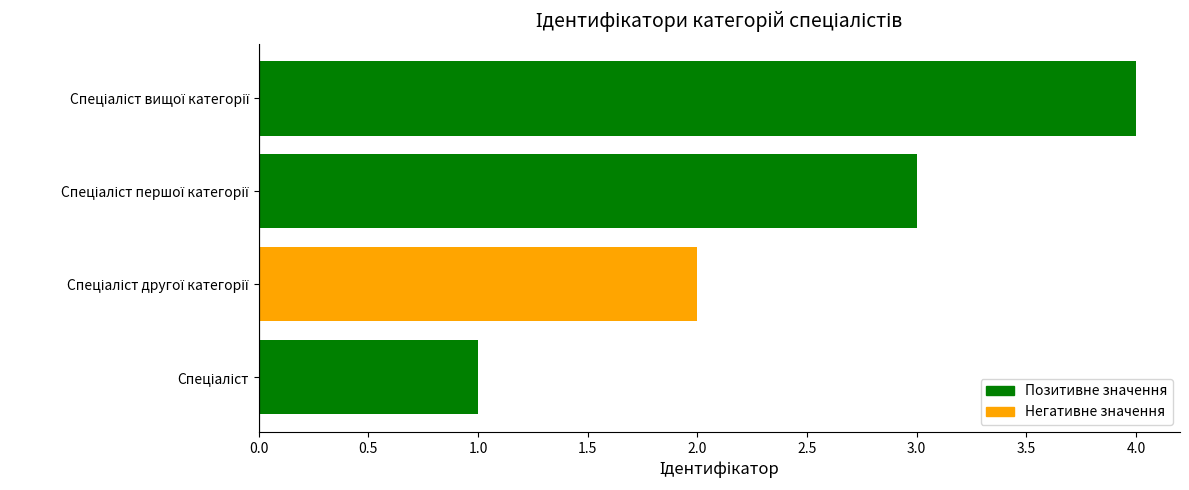

What is the difference between the maximum and minimum values?

3